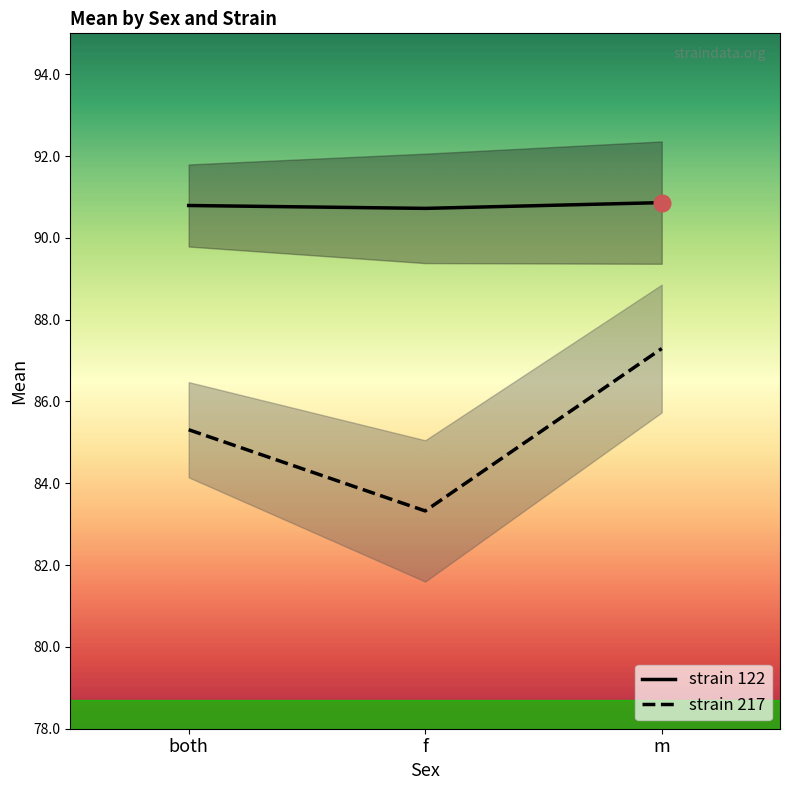

Which category has the highest value in the strain 217 series?

m